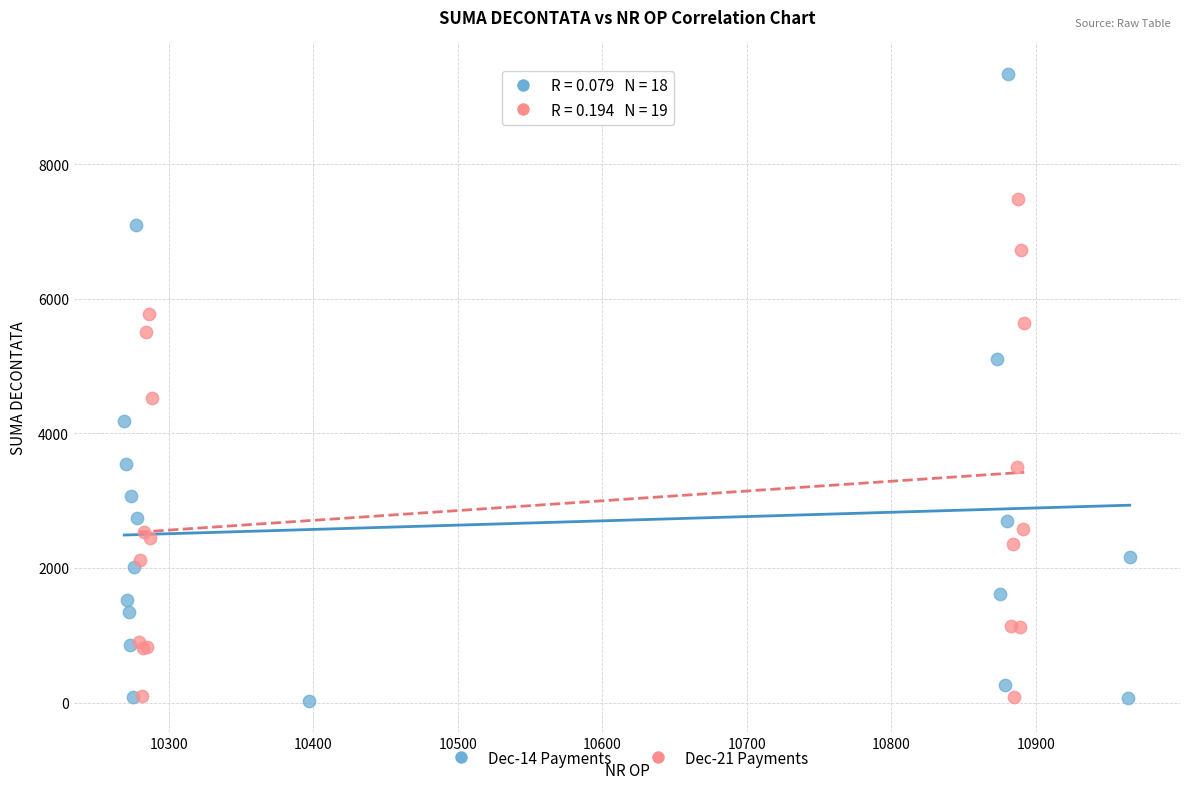

Which series contains the highest Y value?

Dec-14 Payments